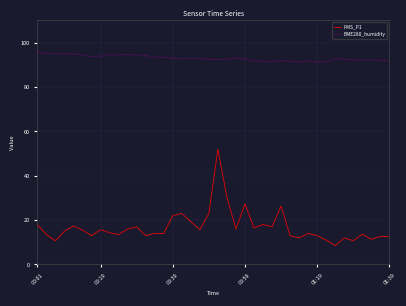

True or false: PMS_P1 and BME280_humidity intersect in this chart.

False